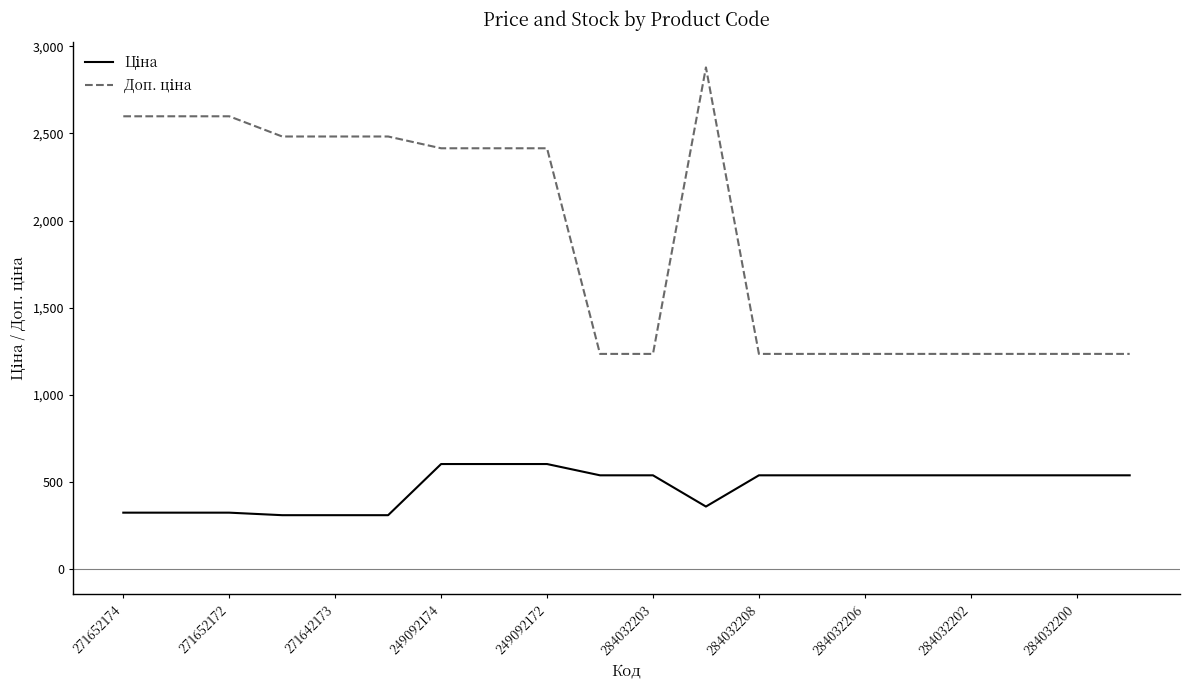

What is the minimum value shown in the chart?

310.3